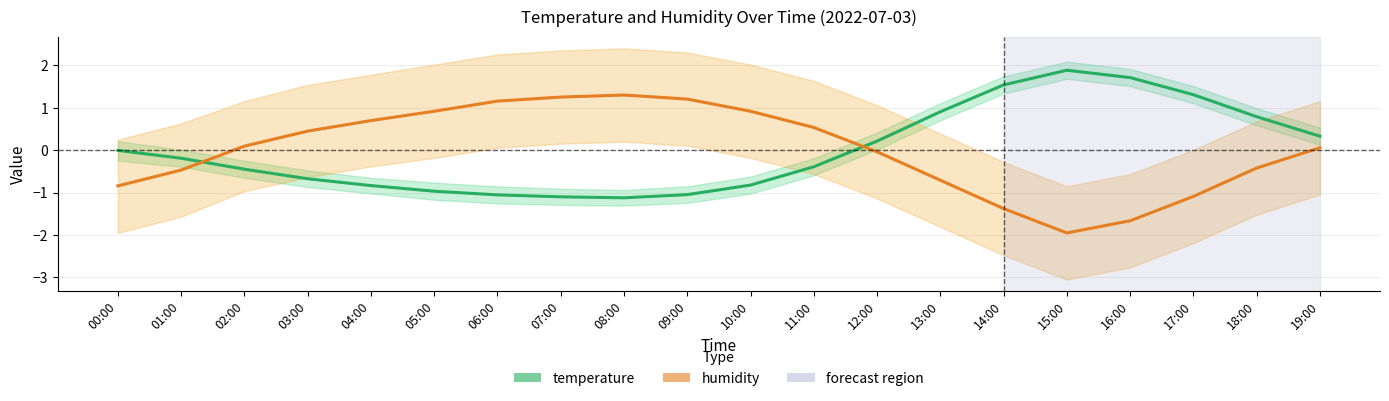

Which series has the largest total across all categories?

temperature